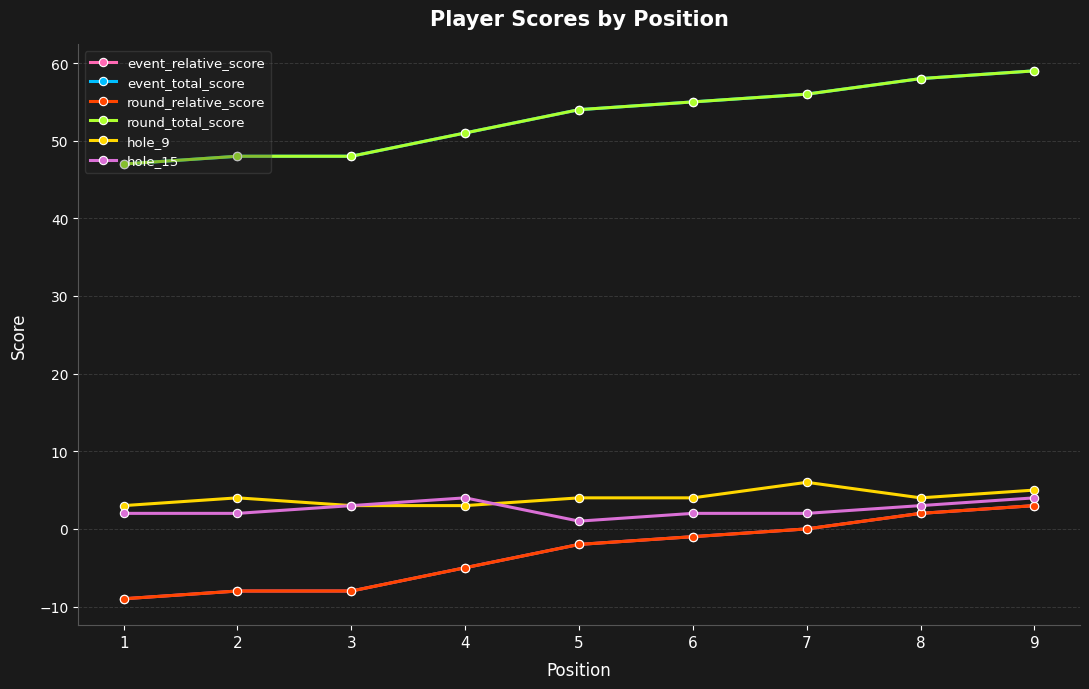

True or false: round_total_score and event_relative_score intersect in this chart.

False